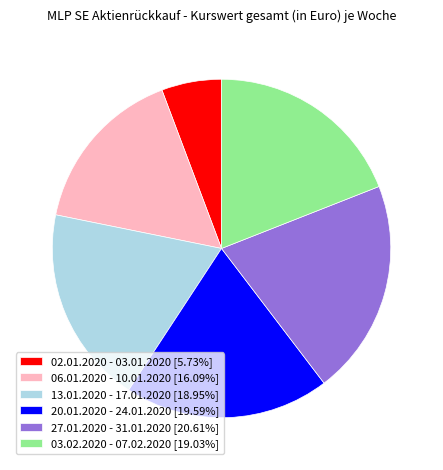

Does 02.01.2020 - 03.01.2020 account for over 50% of the chart?

No